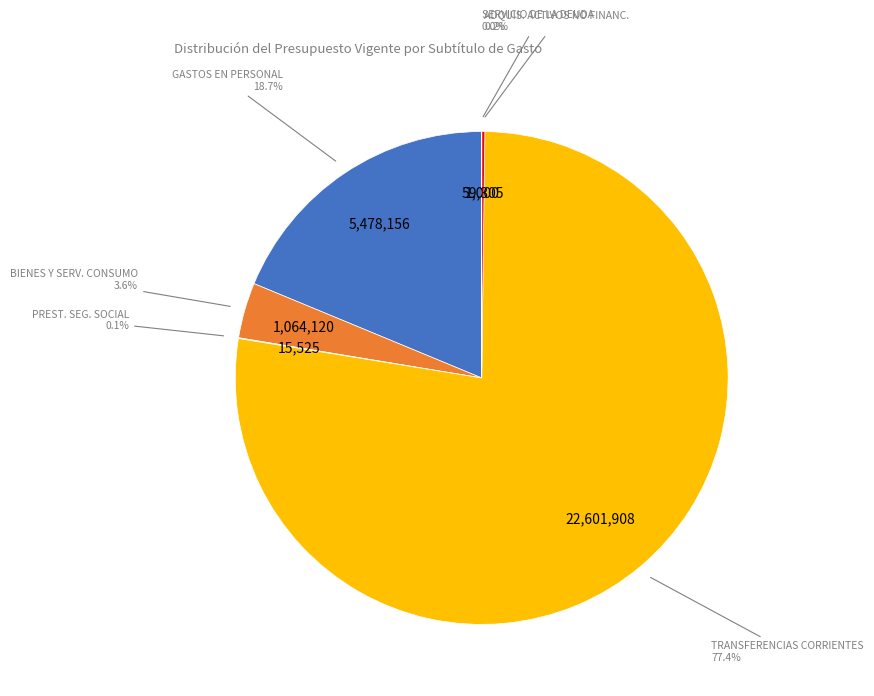

Approximately how many times larger is the value at TRANSFERENCIAS CORRIENTES compared to GASTOS EN PERSONAL?

4.1